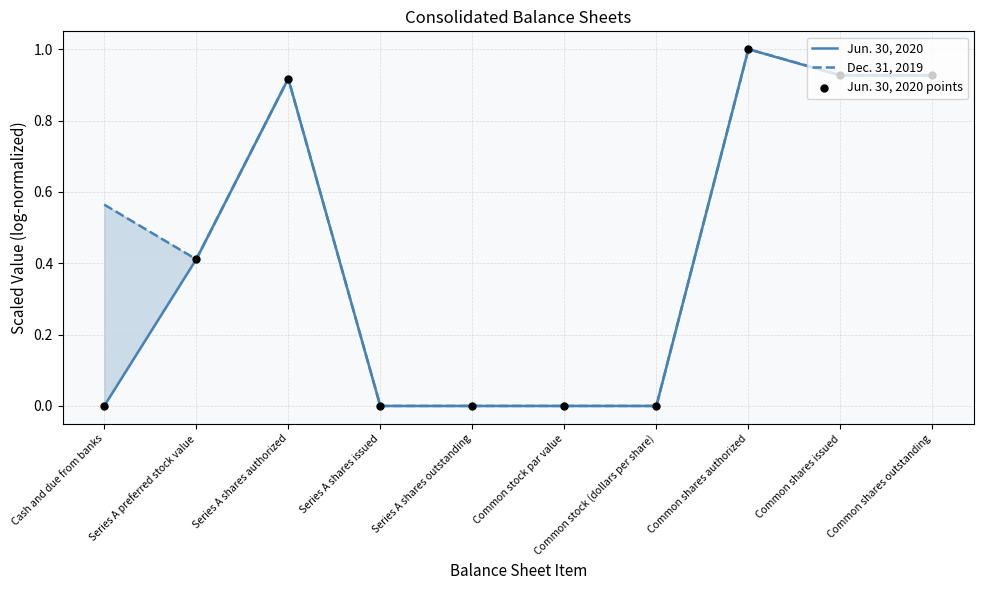

Which series contains the highest Y value?

Jun. 30, 2020